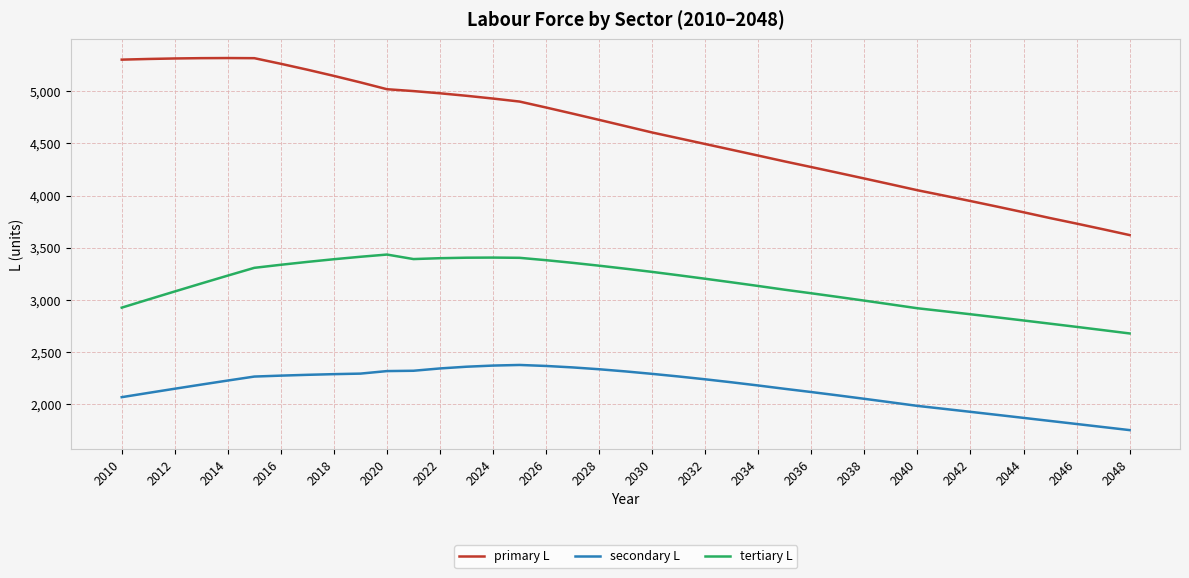

Which series has the largest total across all categories?

primary L